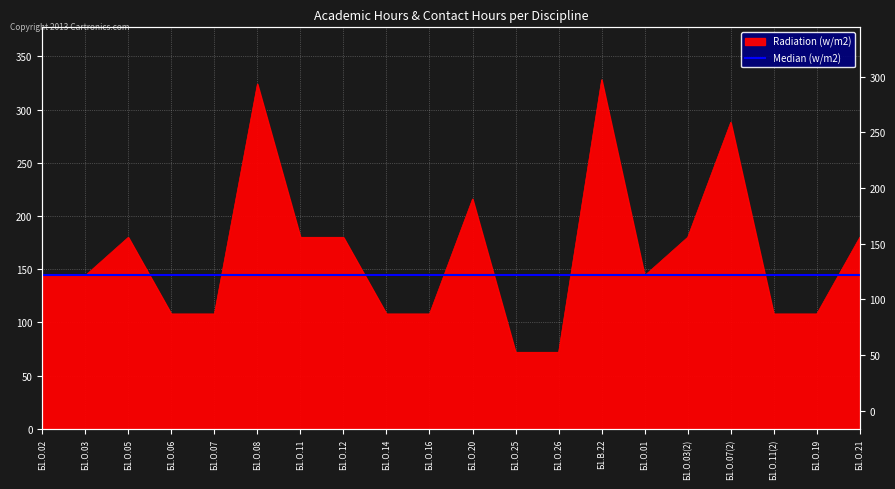

Where is the first local minimum?

Б1.О.01